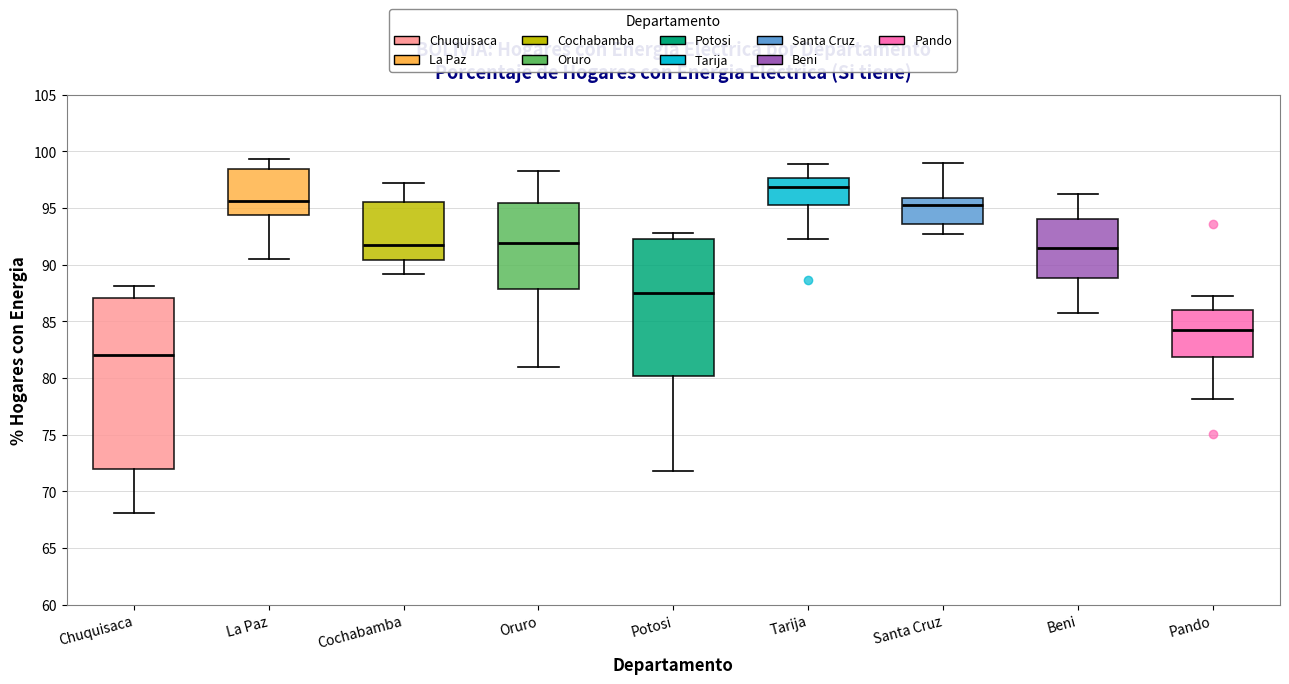

Where does the lower whisker of the box for Tarija end on the y-axis? The values are not printed on the chart, so give them approximately, as read against the axis.

92.5